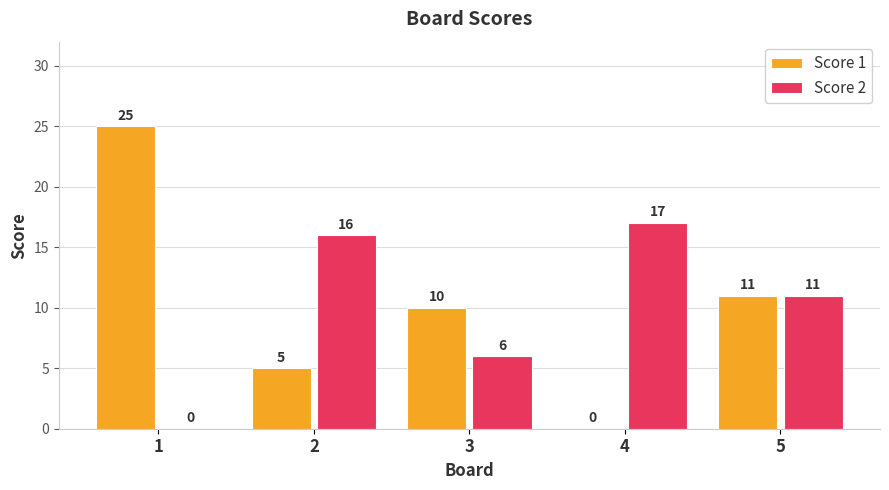

The Score 1 series shows 17 at 3. True or false?

False